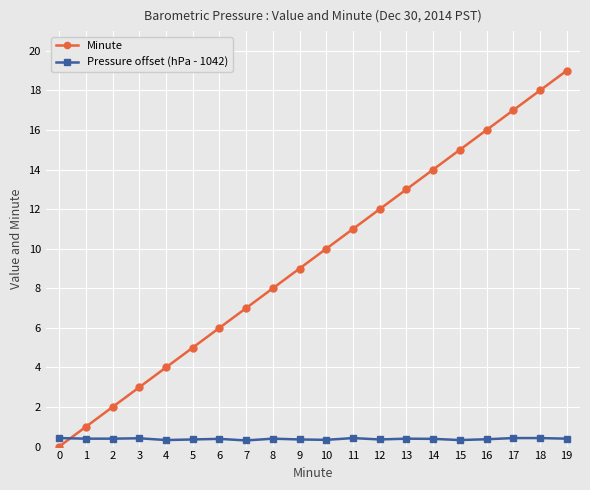

Is it true that Minute equals 3.0 at 3?

True